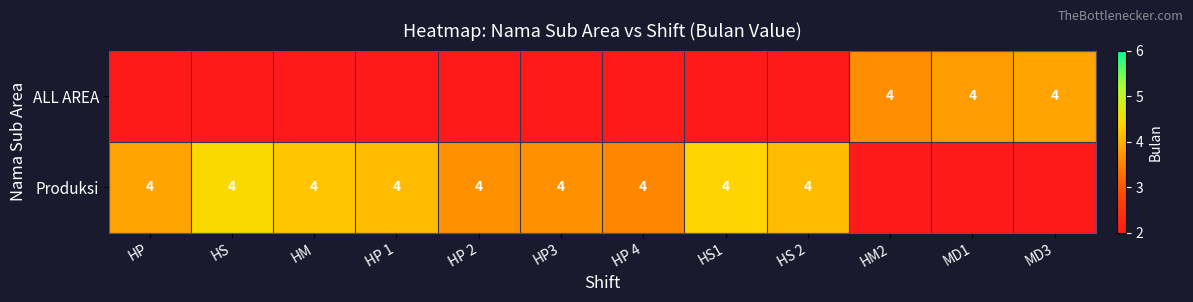

What is the sum of the ALL AREA values at MD1 and HM2?

8